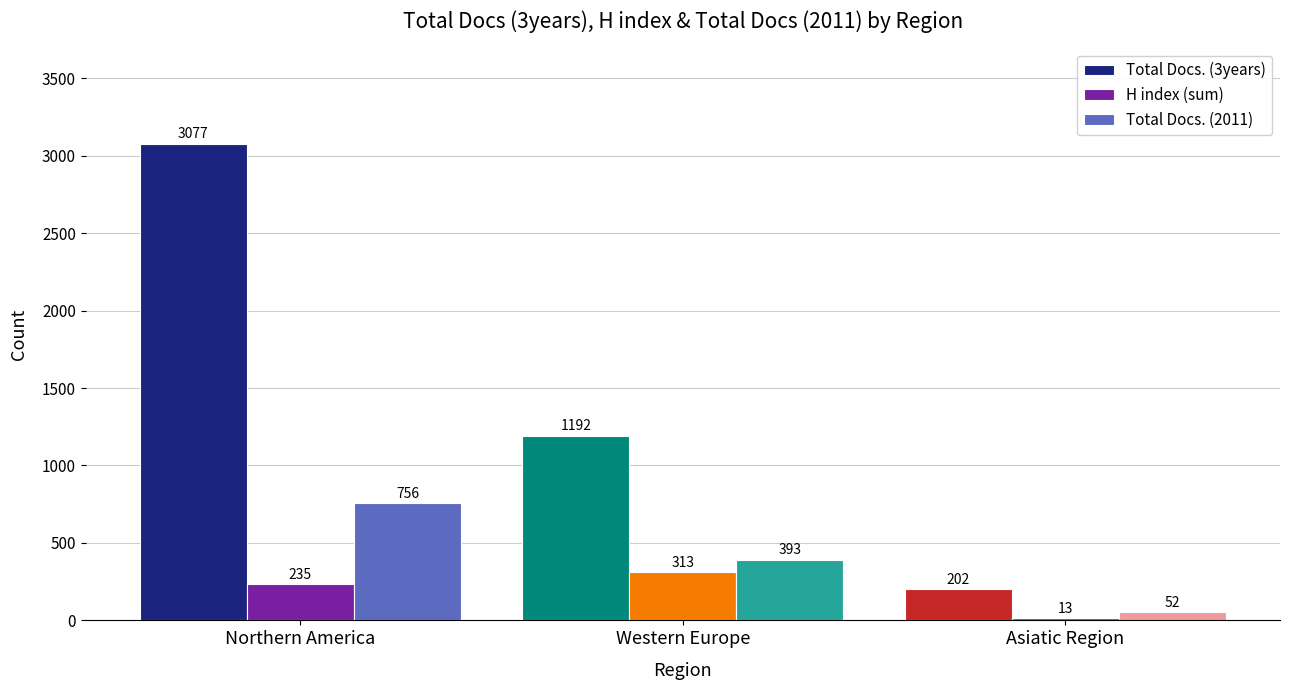

Rank the series by their maximum value, from lowest to highest.

H index (sum), Total Docs. (2011), Total Docs. (3years)